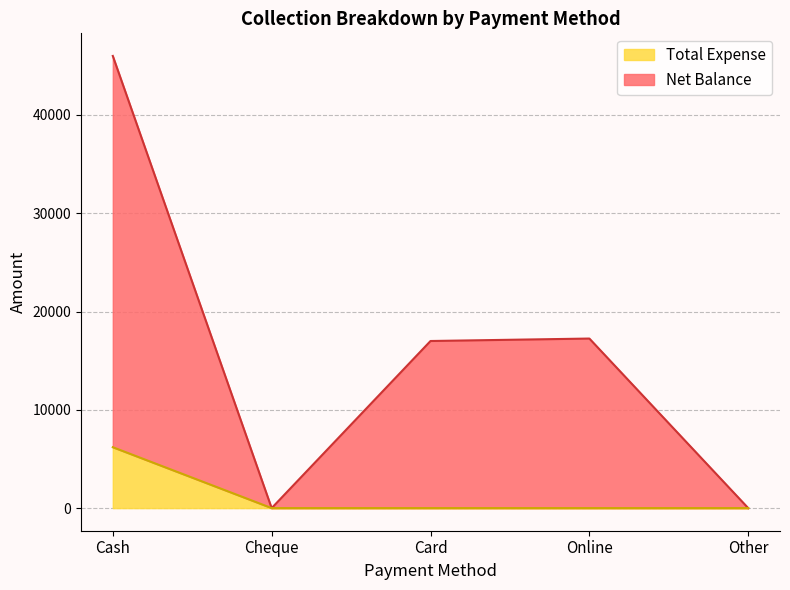

Reading right to left, list all the values displayed in this chart.

Net Balance: Other=0	Online=17250	Card=17000	Cheque=0	Cash=46000
Total Expense: Other=0	Online=0	Card=0	Cheque=0	Cash=6195